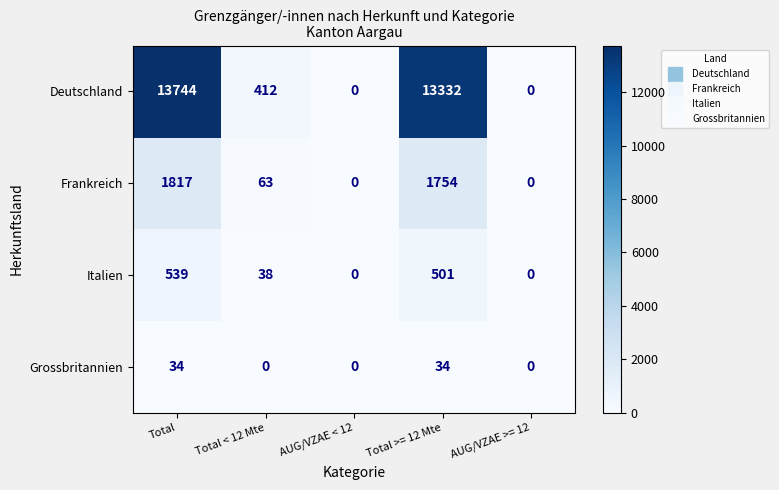

Which series has the largest total across all categories?

Deutschland